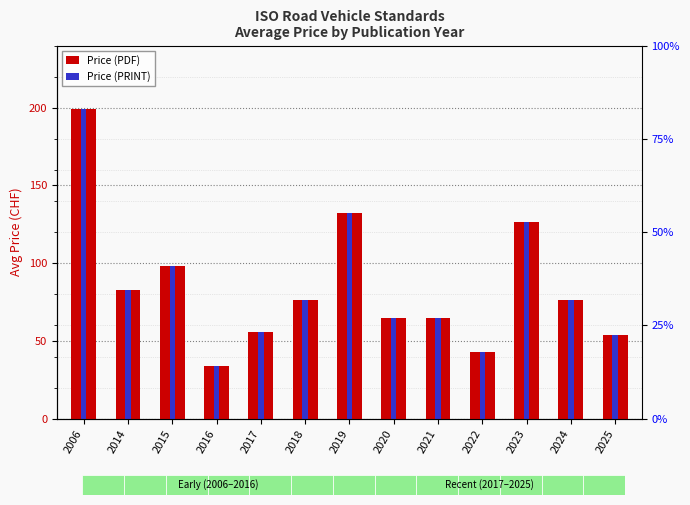

What is the sum of all Price (PRINT) values?

1108.2